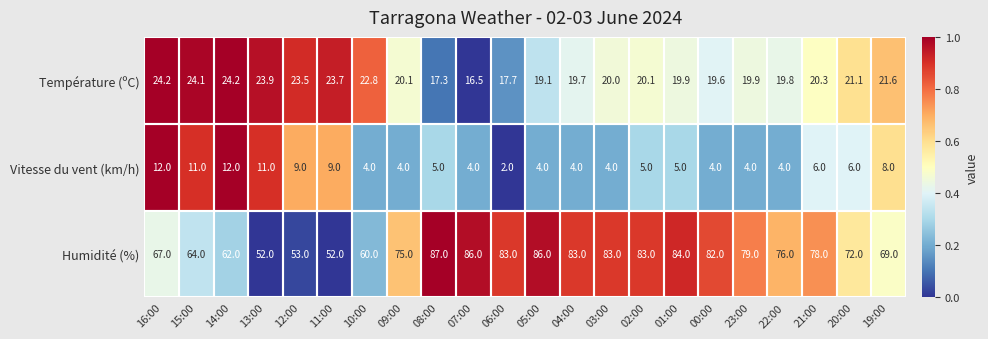

At which label does Humidité (%) first exceed 78?

08:00